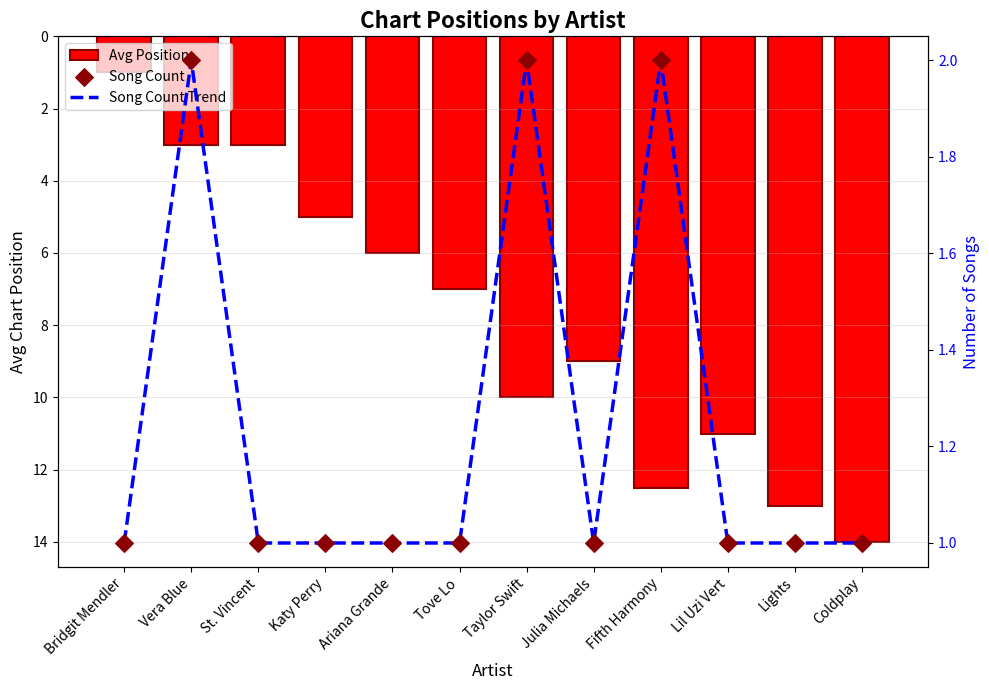

What is the total value across all series at St. Vincent?

5.0